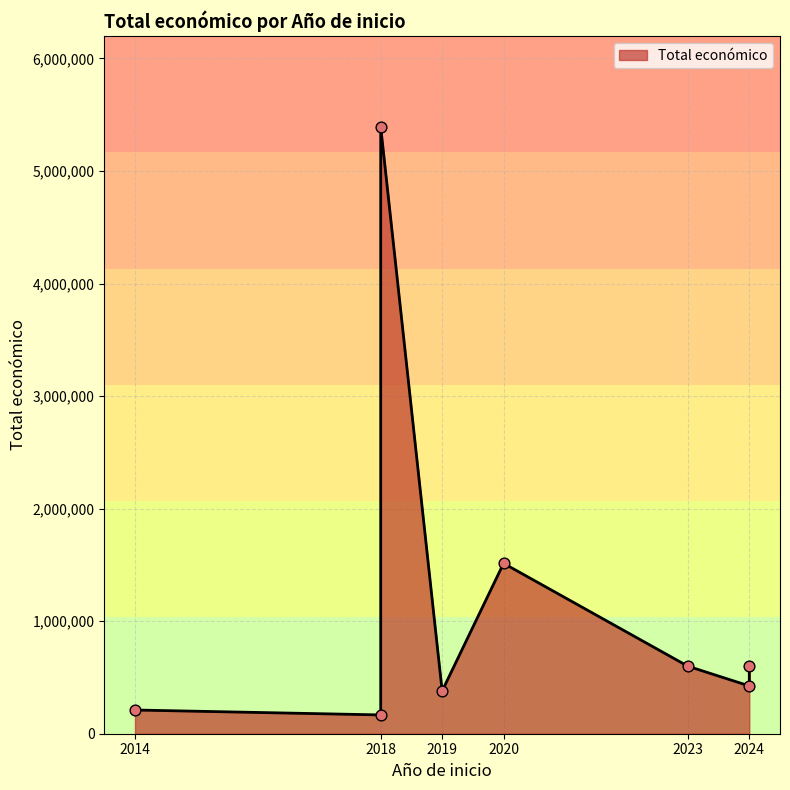

Which has a higher value, 2014 or 2018?

2018